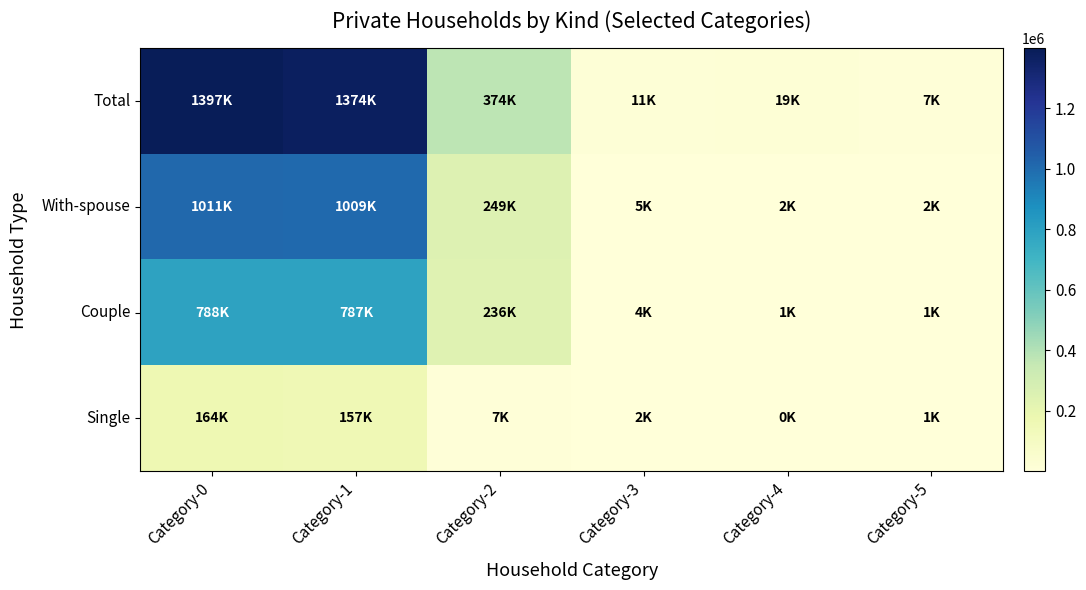

Between Category-1 and Category-2, which is larger?

Category-1